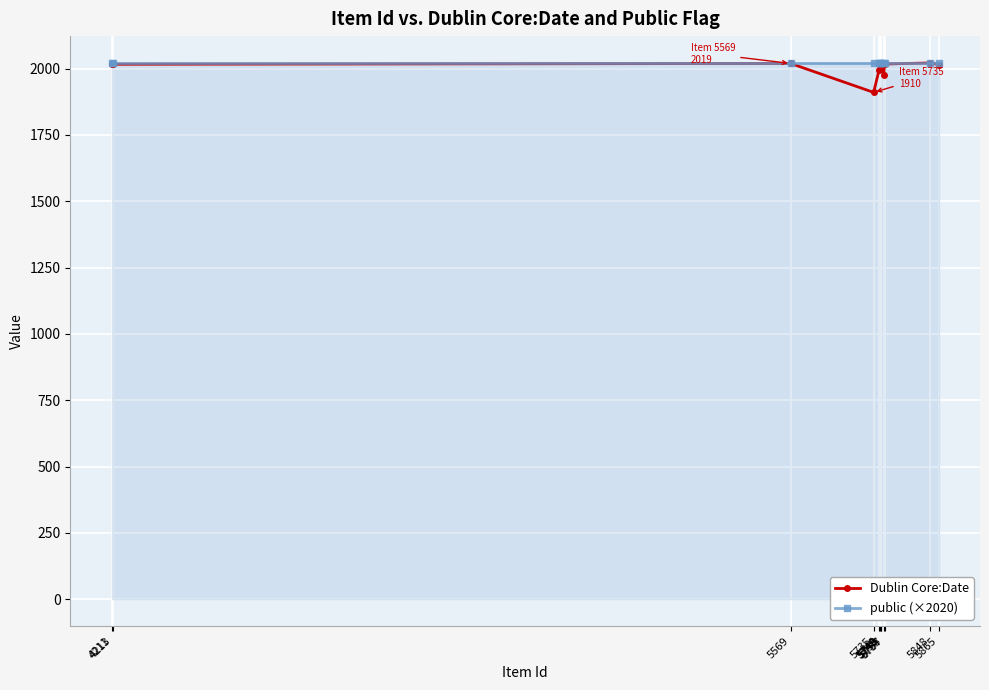

Which series has the widest spread of values?

Dublin Core:Date